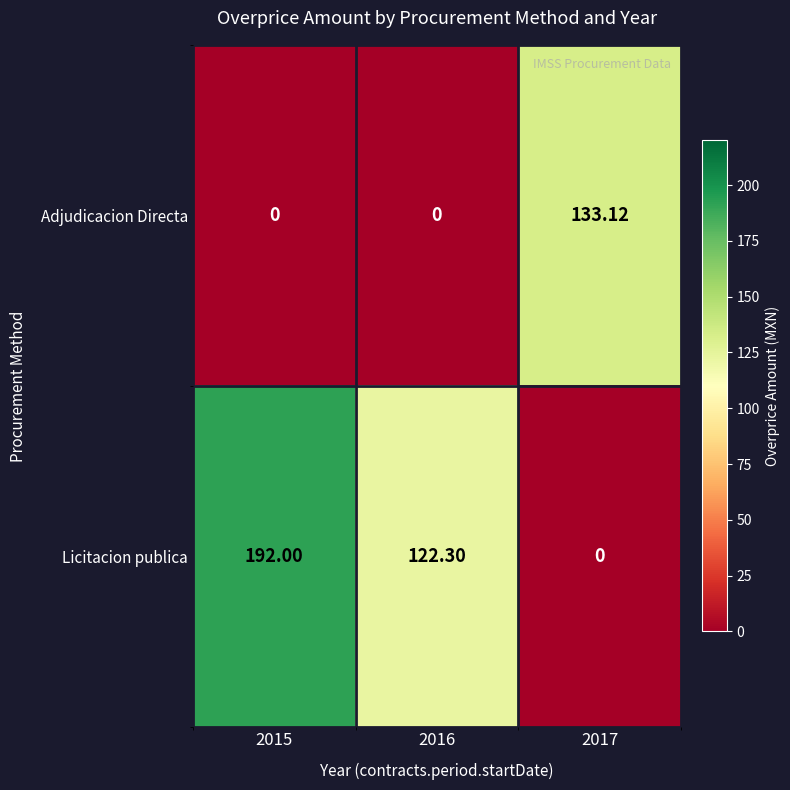

Rank the series by their average value, from highest to lowest.

Licitacion publica, Adjudicacion Directa